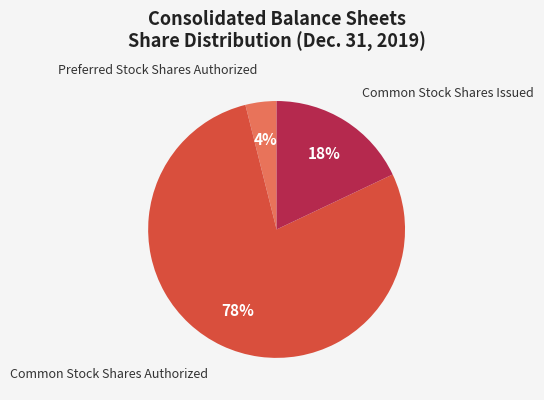

To the nearest percent, what is the average slice percentage?

33%